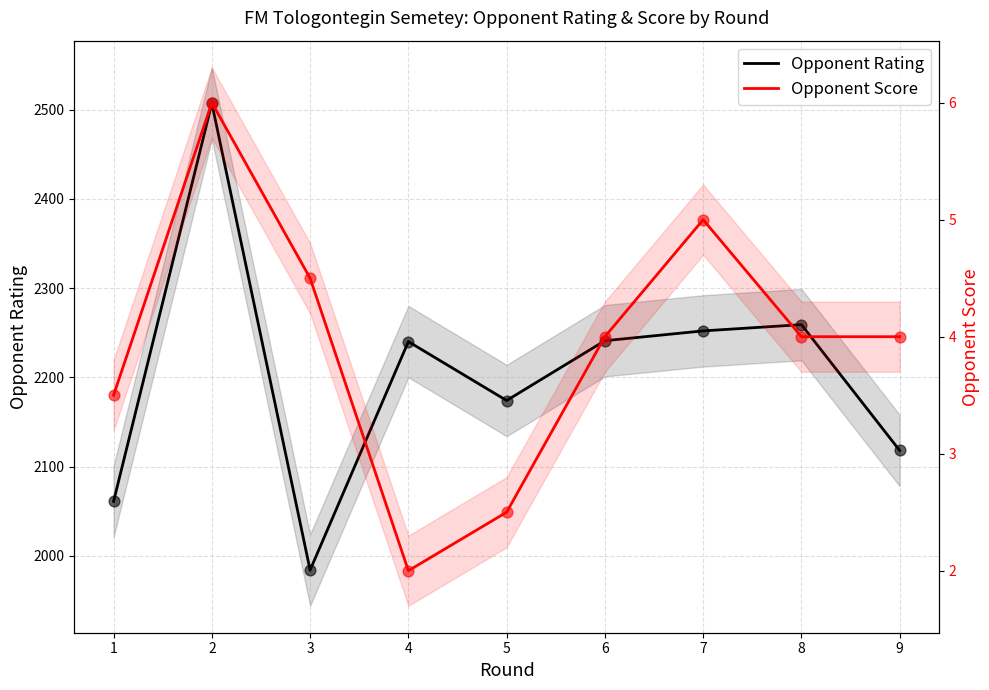

At which category is the sum across all series the highest?

2